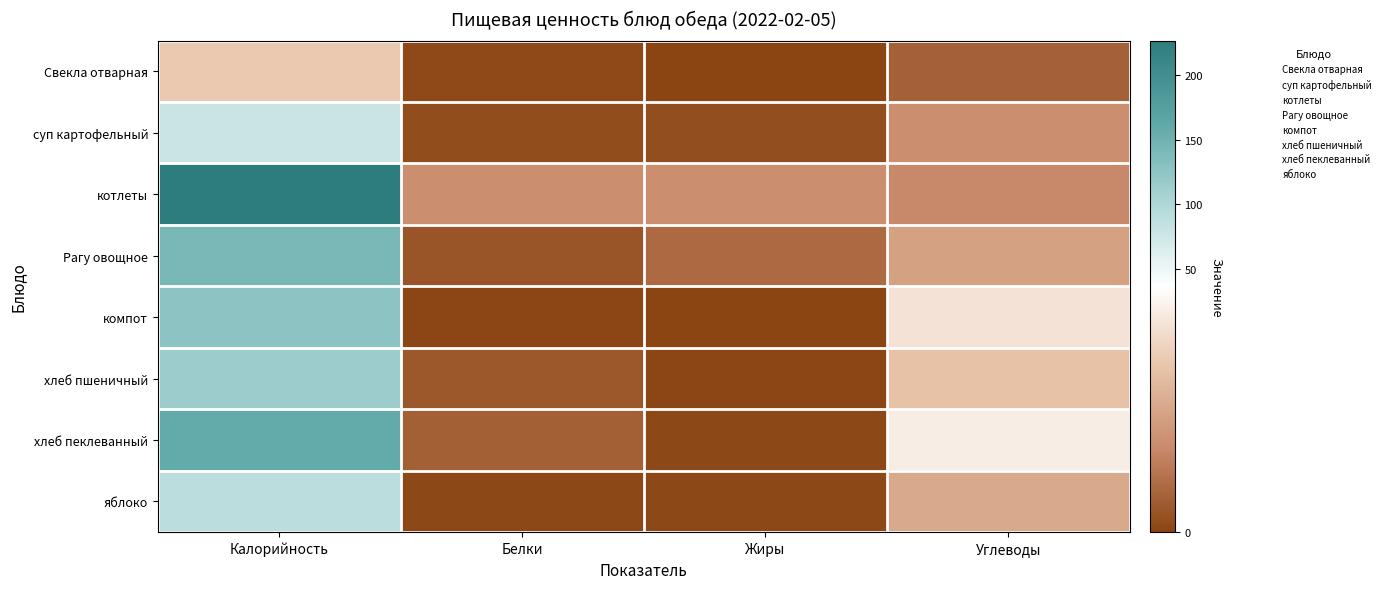

How many series are shown in this chart?

8